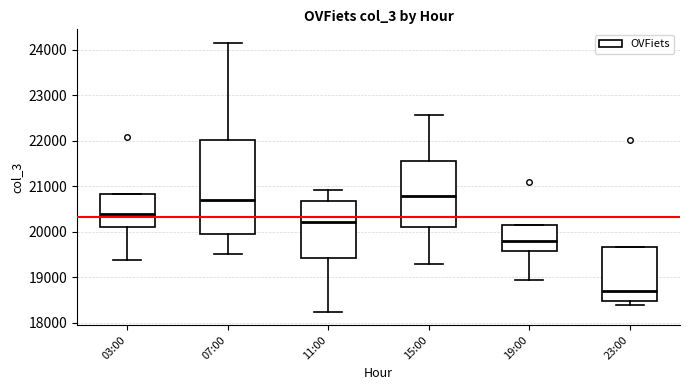

Which box has the lowest median line?

23:00